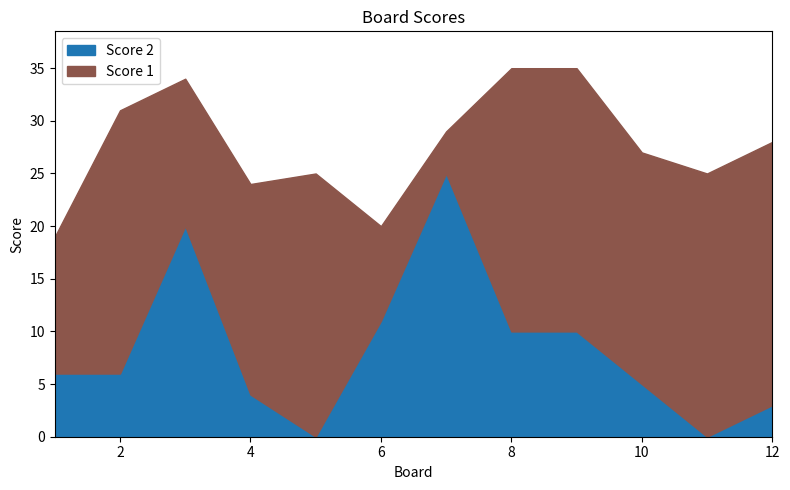

Which category has the lowest value in the Score 2 series?

5